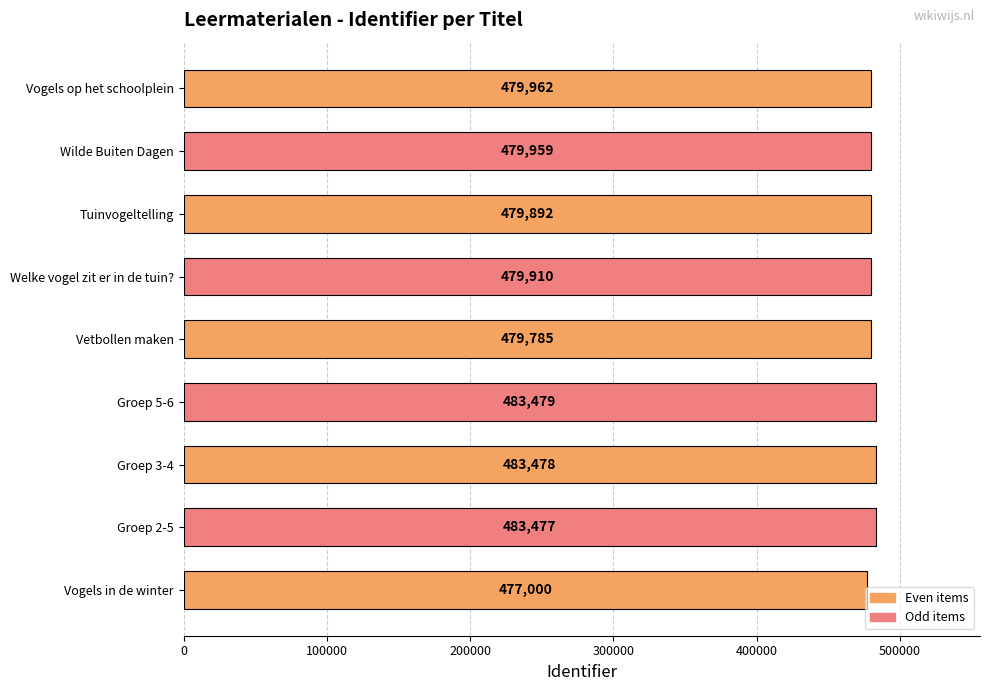

What is the ratio of the value at Tuinvogeltelling to the value at Groep 3-4?

1.0